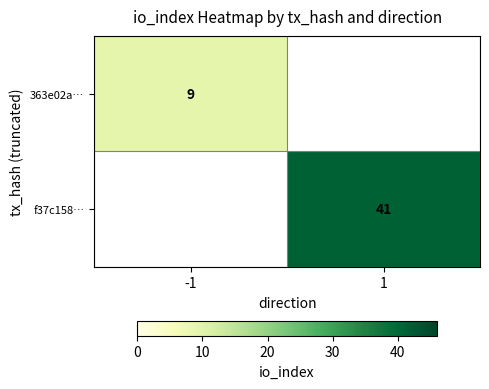

Is it true that 363e02a… equals 14 at -1?

False